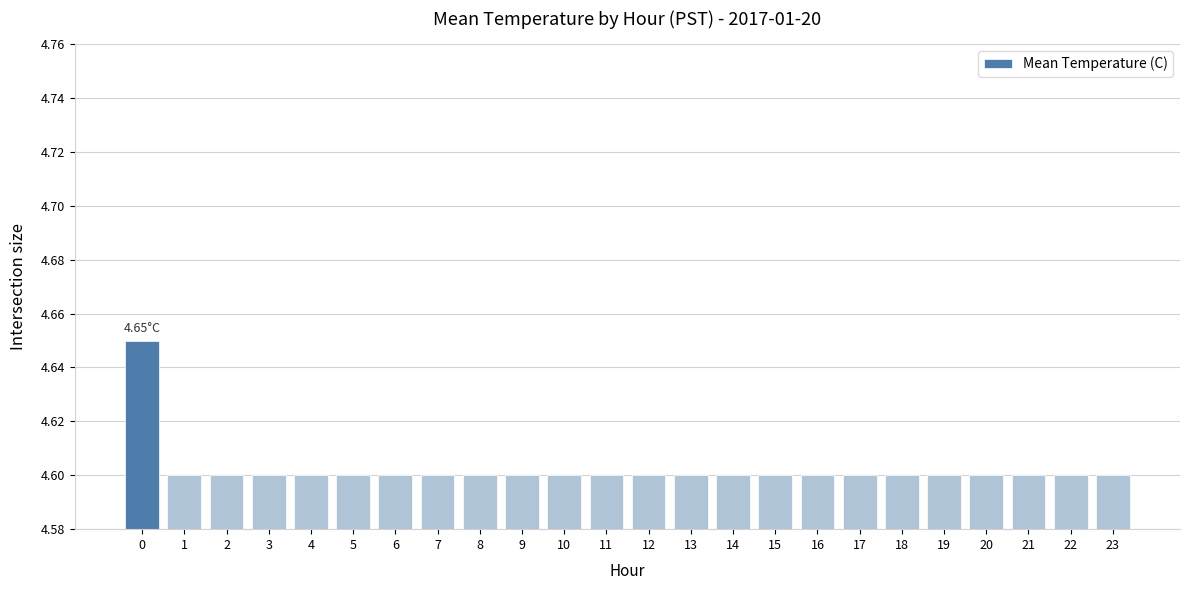

The chart shows a value of 7.3 at 17. True or false?

False